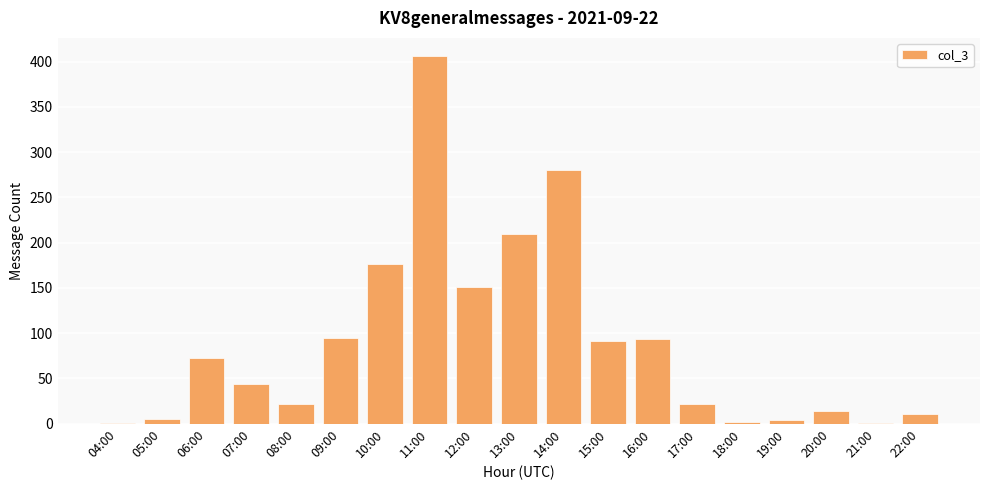

Which label corresponds to the largest value in the chart?

11:00